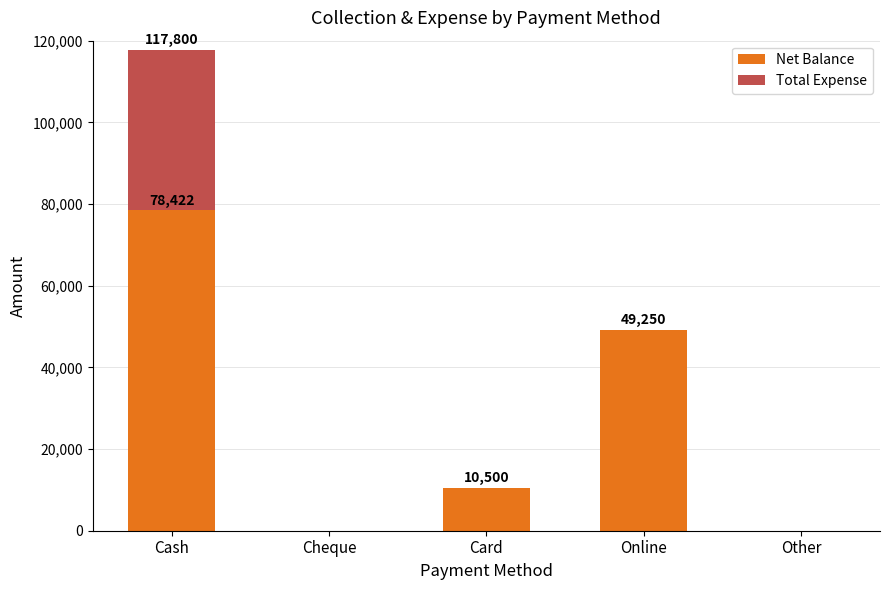

How many categories are shown in the chart?

5